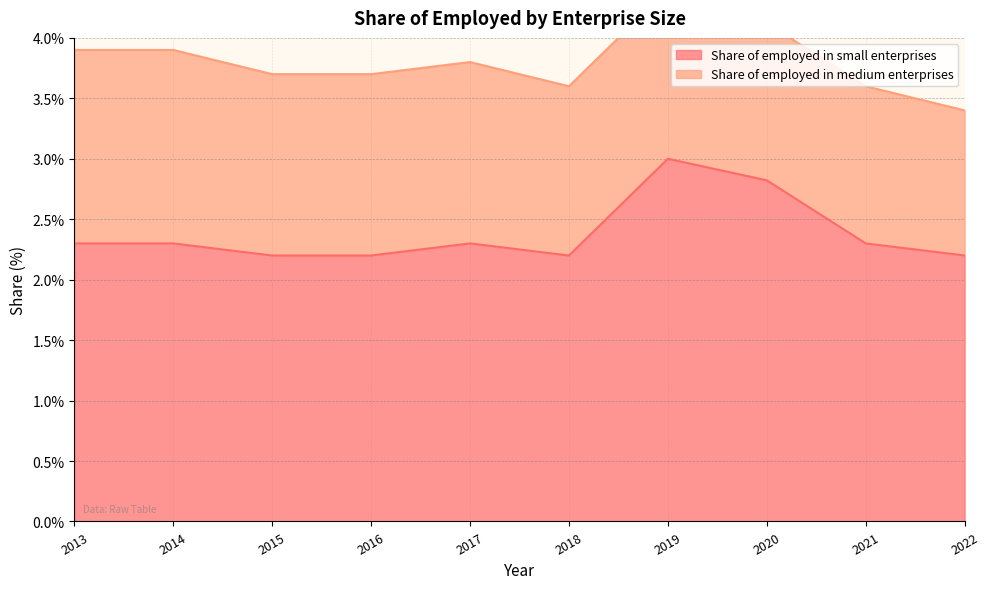

What is the value of the 3rd point from the left?

2.2